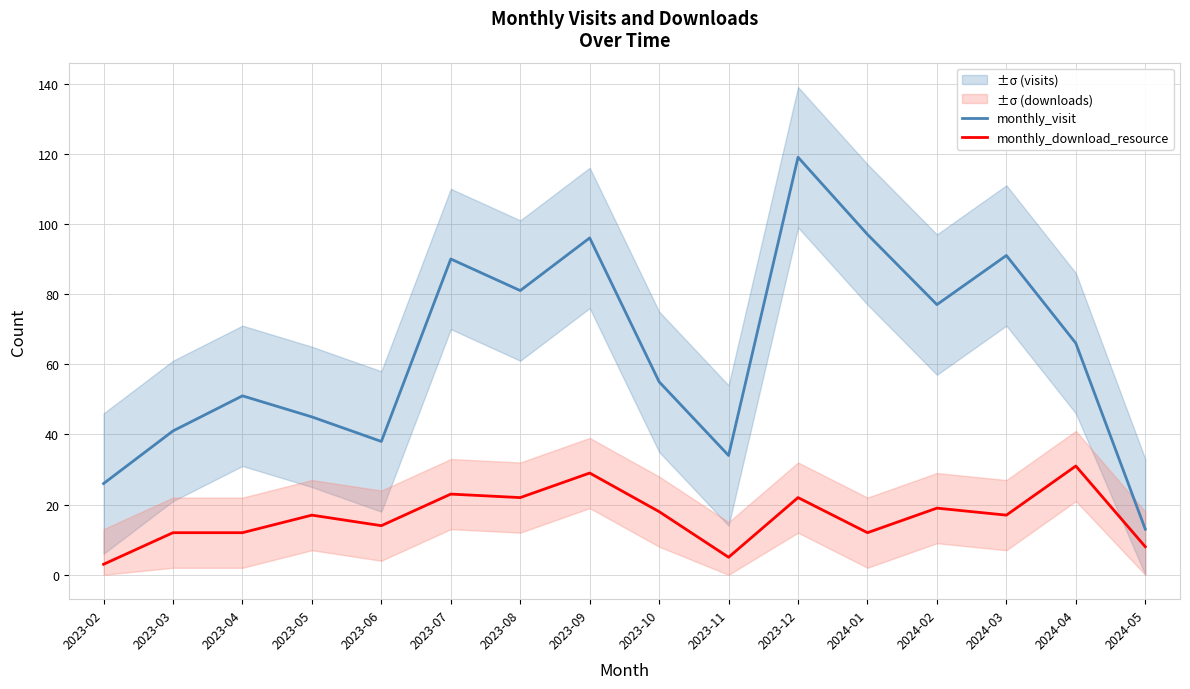

True or false: monthly_visit and monthly_download_resource cross at least once.

False